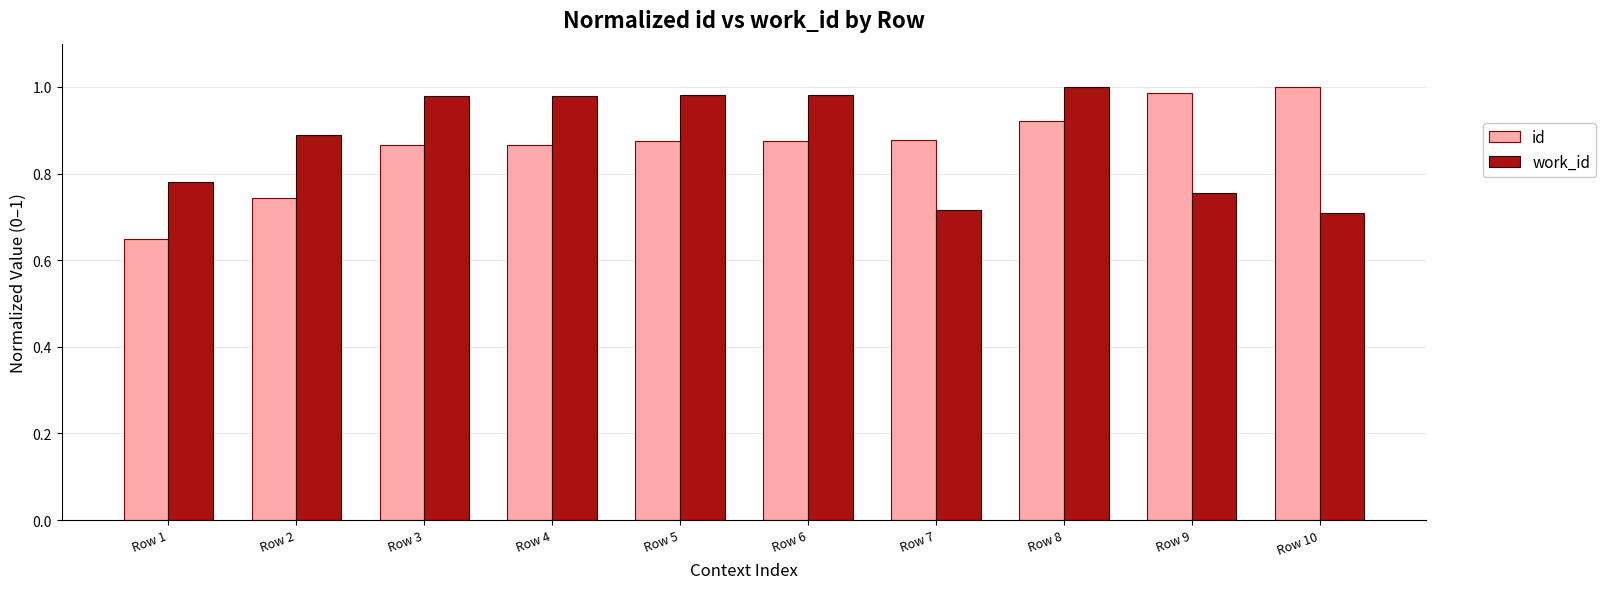

Does the chart contain any negative values?

No